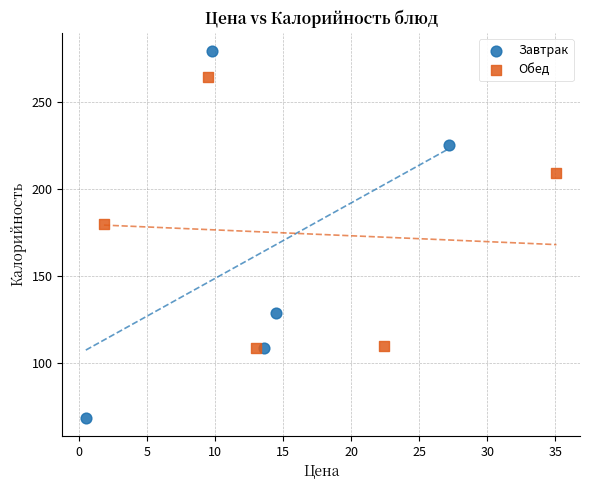

Which series contains the lowest Y value?

Завтрак